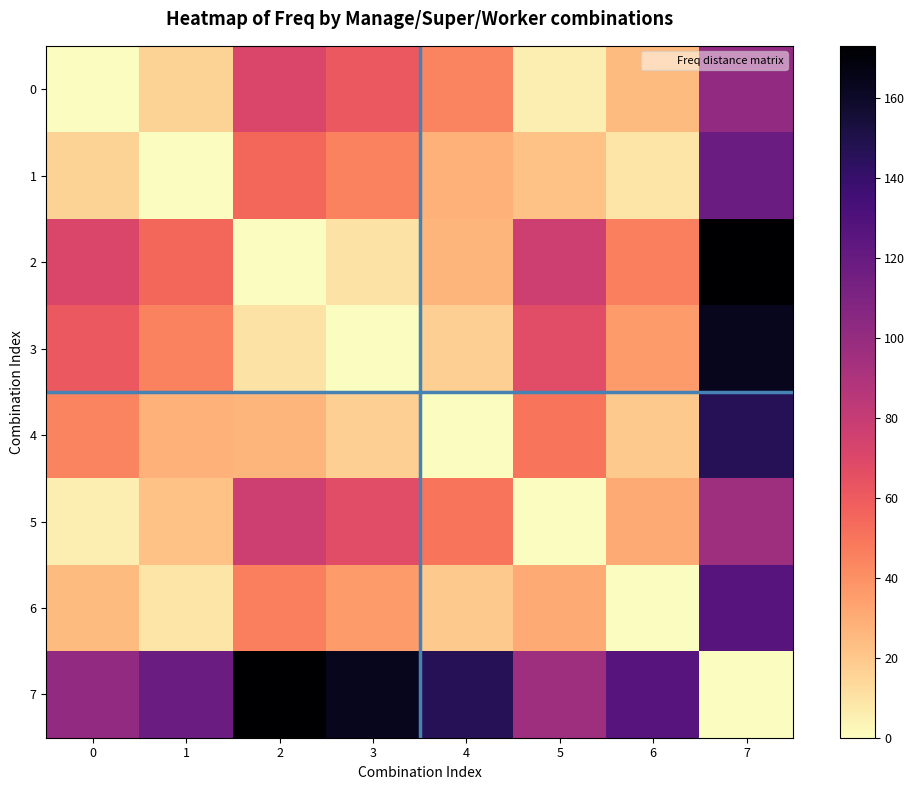

Reading left to right, list all the values displayed in this chart.

0: 0=0	1=16	2=71	3=61	4=44	5=6	6=25	7=102
1: 0=16	1=0	2=55	3=45	4=28	5=22	6=9	7=118
2: 0=71	1=55	2=0	3=10	4=27	5=77	6=46	7=173
3: 0=61	1=45	2=10	3=0	4=17	5=67	6=36	7=163
4: 0=44	1=28	2=27	3=17	4=0	5=50	6=19	7=146
5: 0=6	1=22	2=77	3=67	4=50	5=0	6=31	7=96
6: 0=25	1=9	2=46	3=36	4=19	5=31	6=0	7=127
7: 0=102	1=118	2=173	3=163	4=146	5=96	6=127	7=0